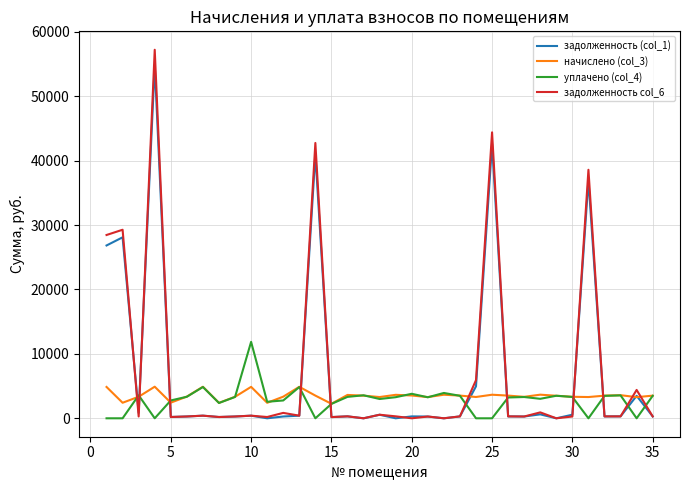

What is the minimum value for начислено (col_3)?

2253.7